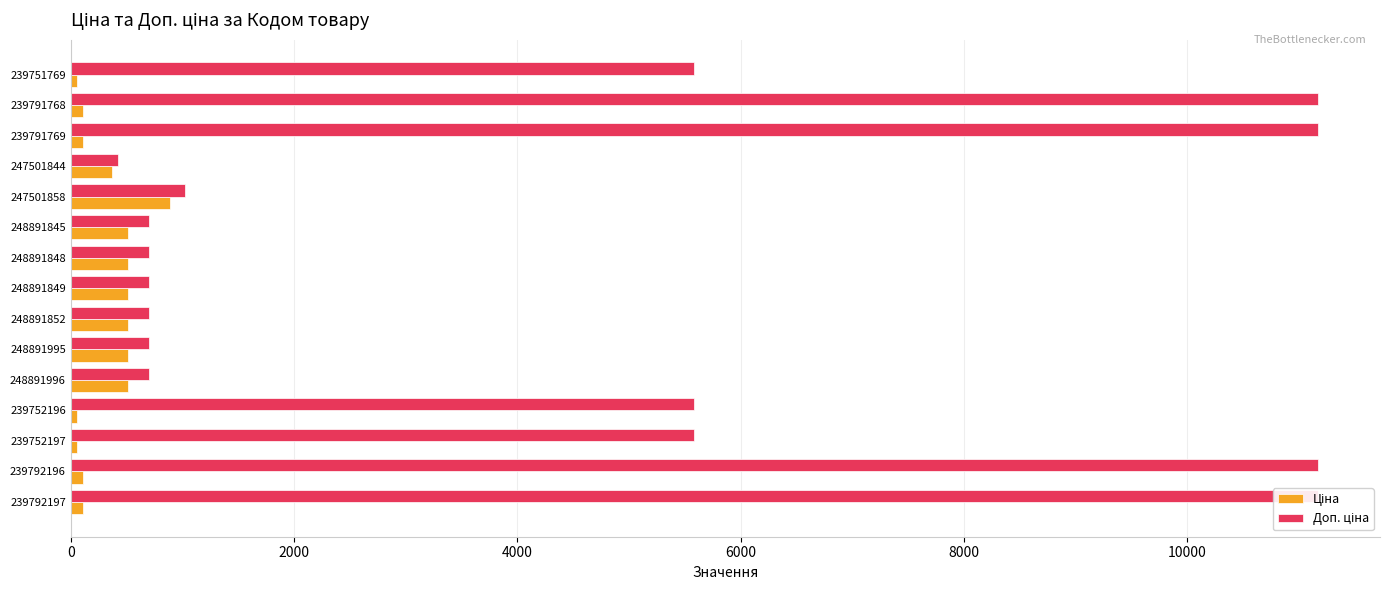

How many bars are there in each group?

2